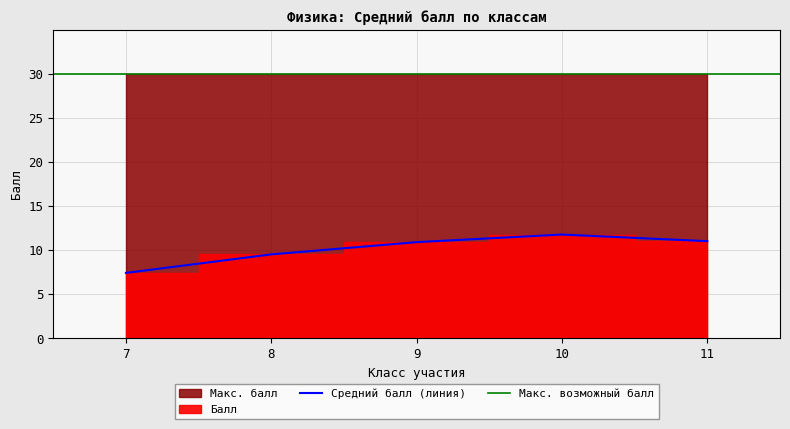

Is it true that Средний балл (линия) equals 7.4 at 7?

True